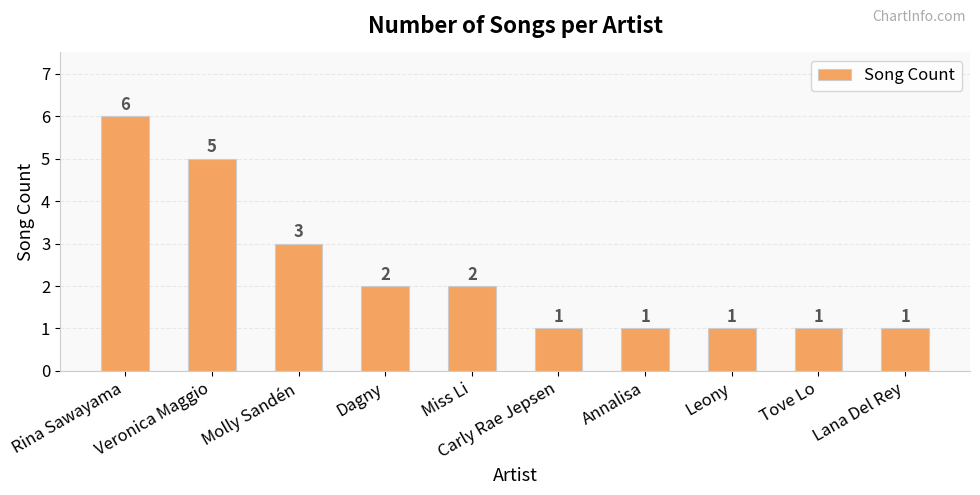

What is the ratio of the value at Miss Li to the value at Lana Del Rey?

2.0